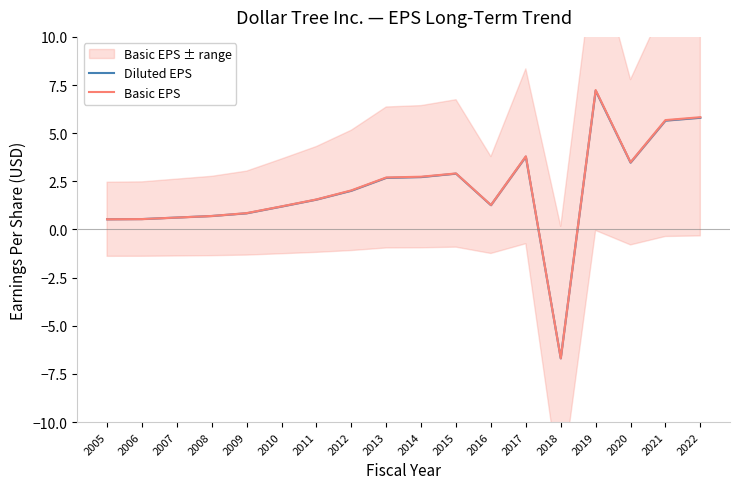

Reading left to right, extract all data points from this chart.

Diluted EPS: 2005=0.5	2006=0.5	2007=0.6	2008=0.7	2009=0.8	2010=1.2	2011=1.6	2012=2.0	2013=2.7	2014=2.7	2015=2.9	2016=1.3	2017=3.8	2018=-6.7	2019=7.2	2020=3.5	2021=5.7	2022=5.8
Basic EPS: 2005=0.5	2006=0.5	2007=0.6	2008=0.7	2009=0.8	2010=1.2	2011=1.6	2012=2.0	2013=2.7	2014=2.7	2015=2.9	2016=1.3	2017=3.8	2018=-6.7	2019=7.2	2020=3.5	2021=5.7	2022=5.8